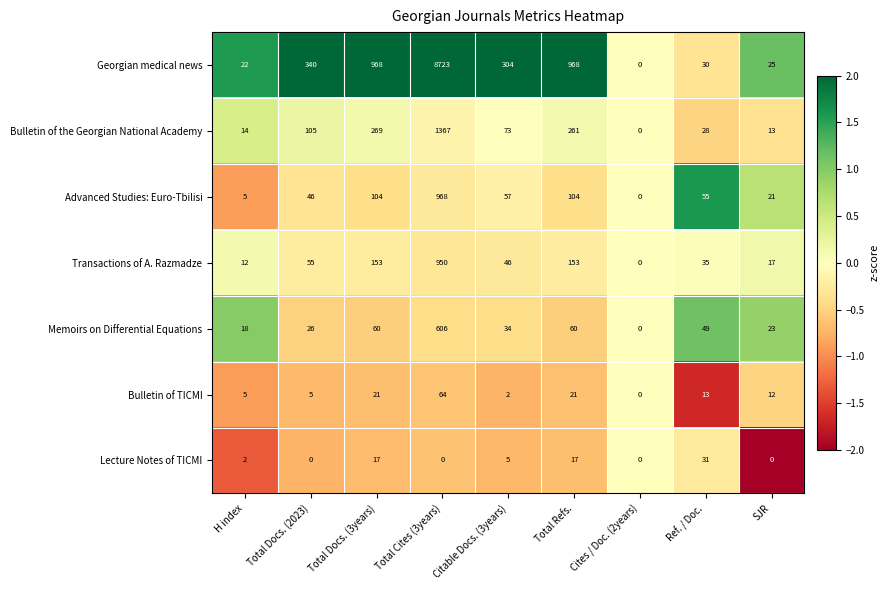

At which label does Transactions of A. Razmadze reach its minimum?

Cites / Doc. (2years)